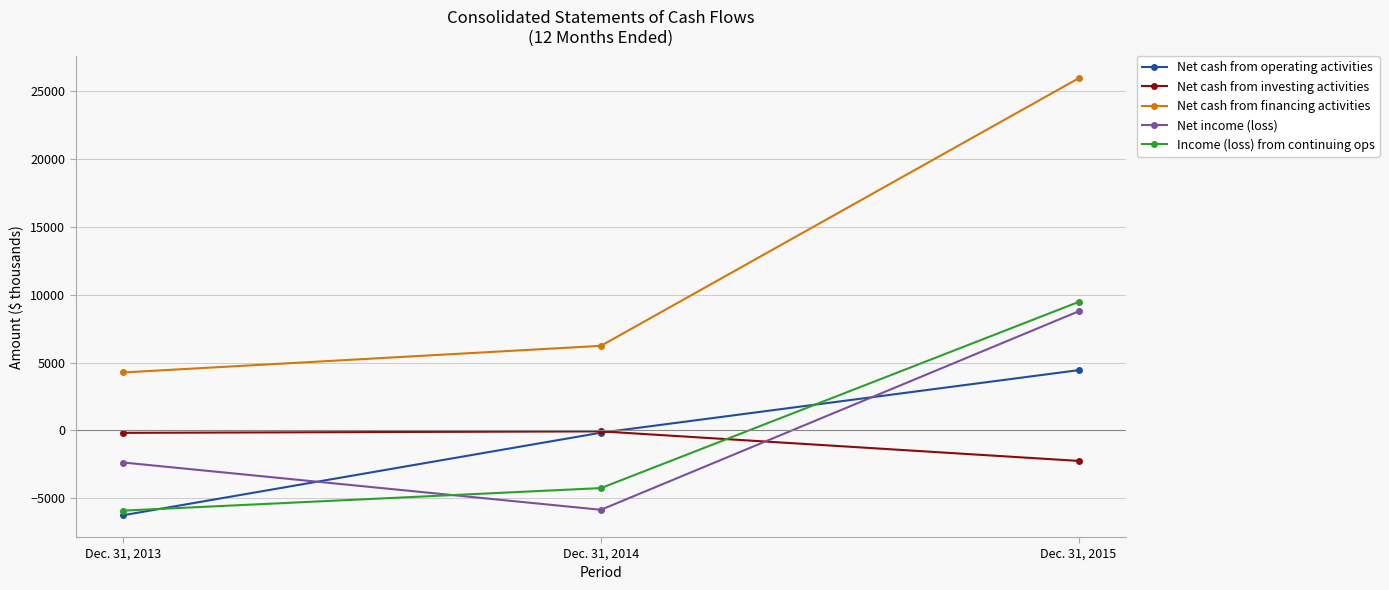

Where is Net cash from financing activities nearest to the value 15117?

Dec. 31, 2014